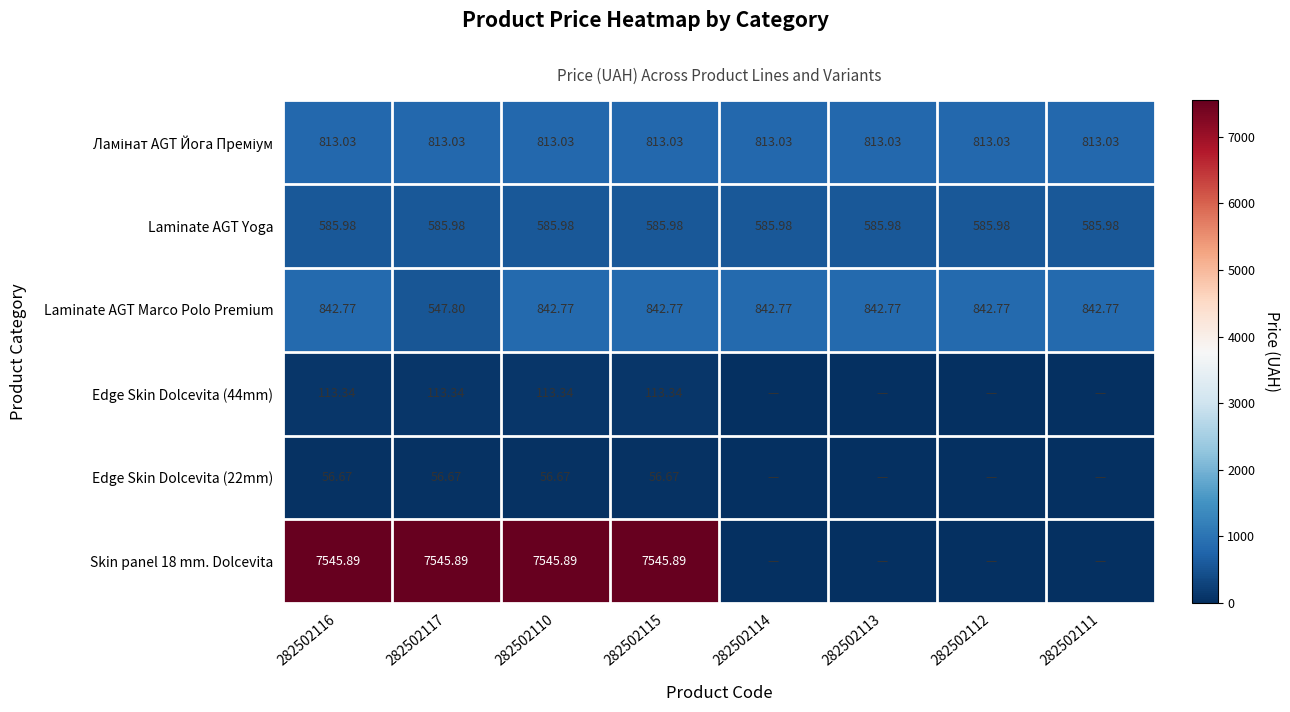

Is the value of Skin panel 18 mm. Dolcevita at 282502116 greater than the value of Laminate AGT Marco Polo Premium at 282502117?

Yes